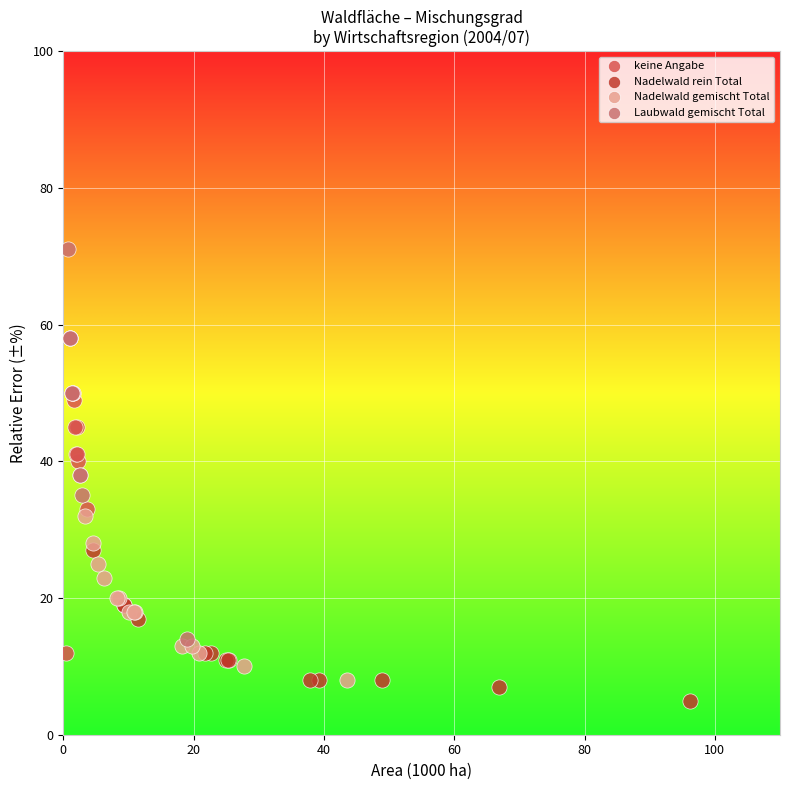

Which series contains the highest Y value?

Laubwald gemischt Total